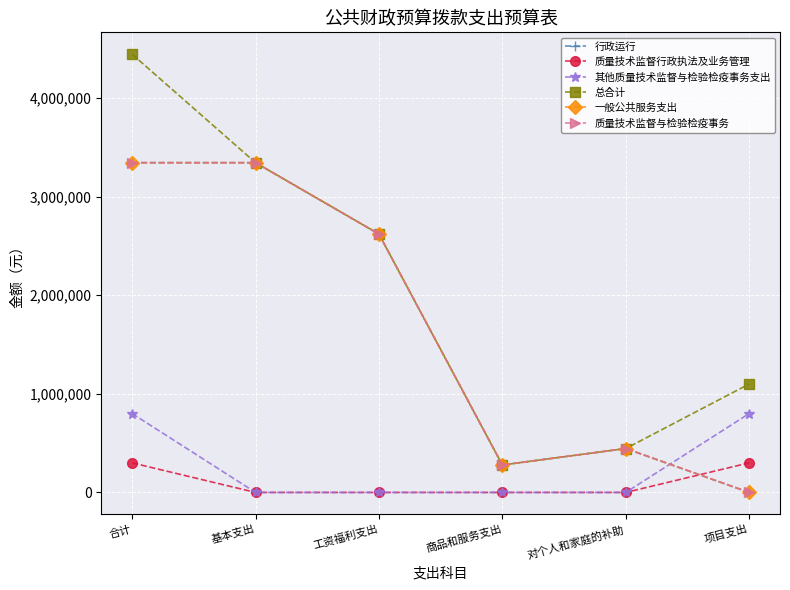

Is this an area chart (filled region under the line)?

No